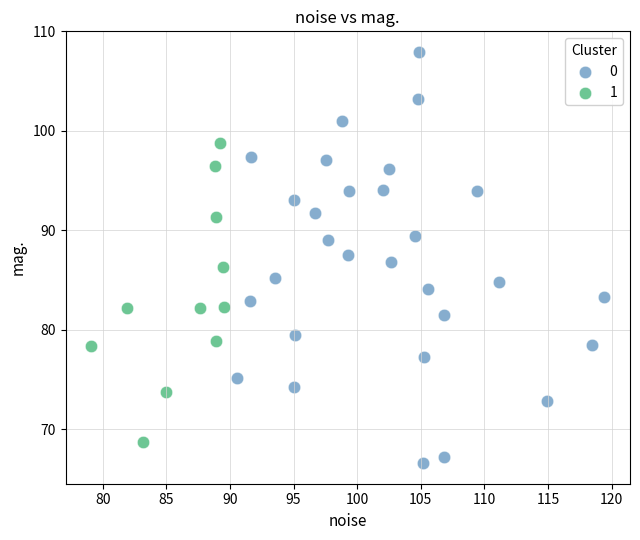

What are all the series names shown in the legend?

0, 1